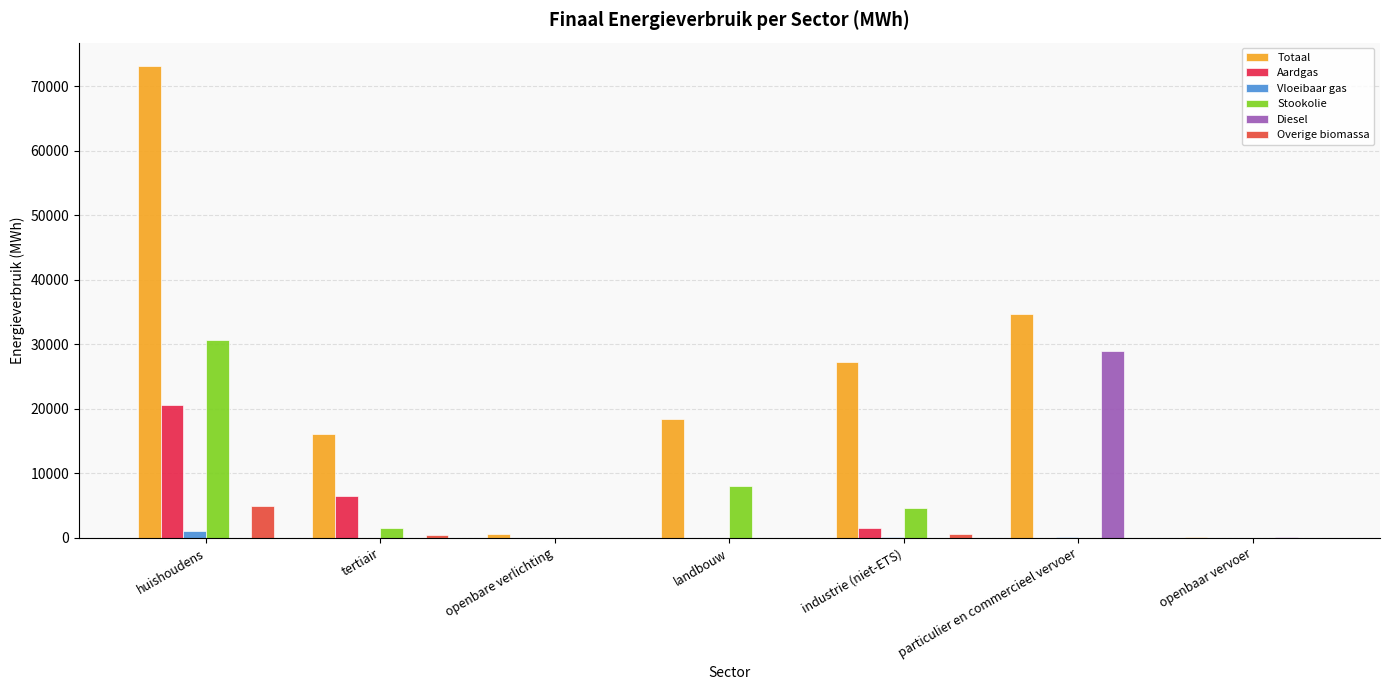

How many distinct data groups are displayed?

6